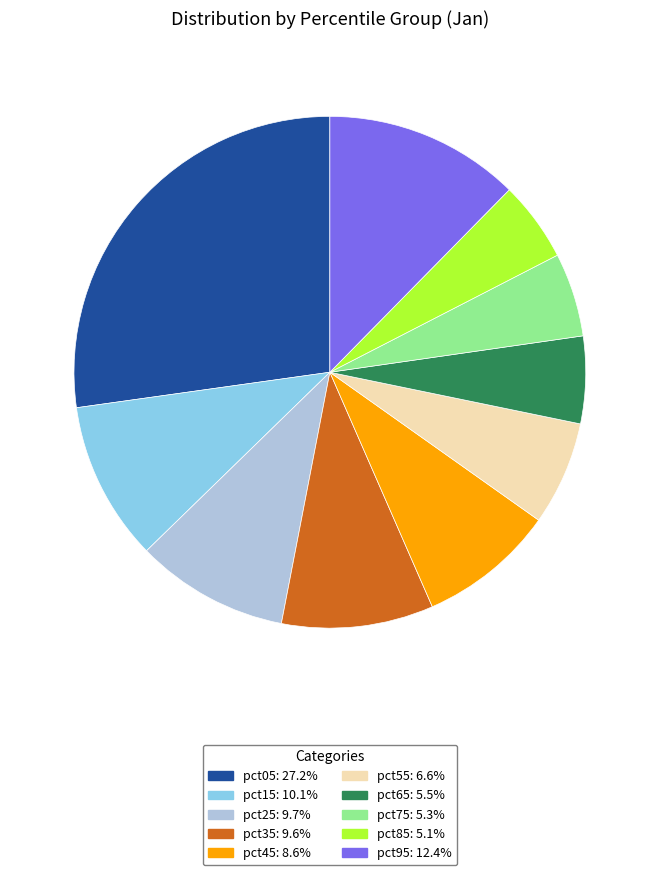

Is there any slice that represents more than half of the pie?

No